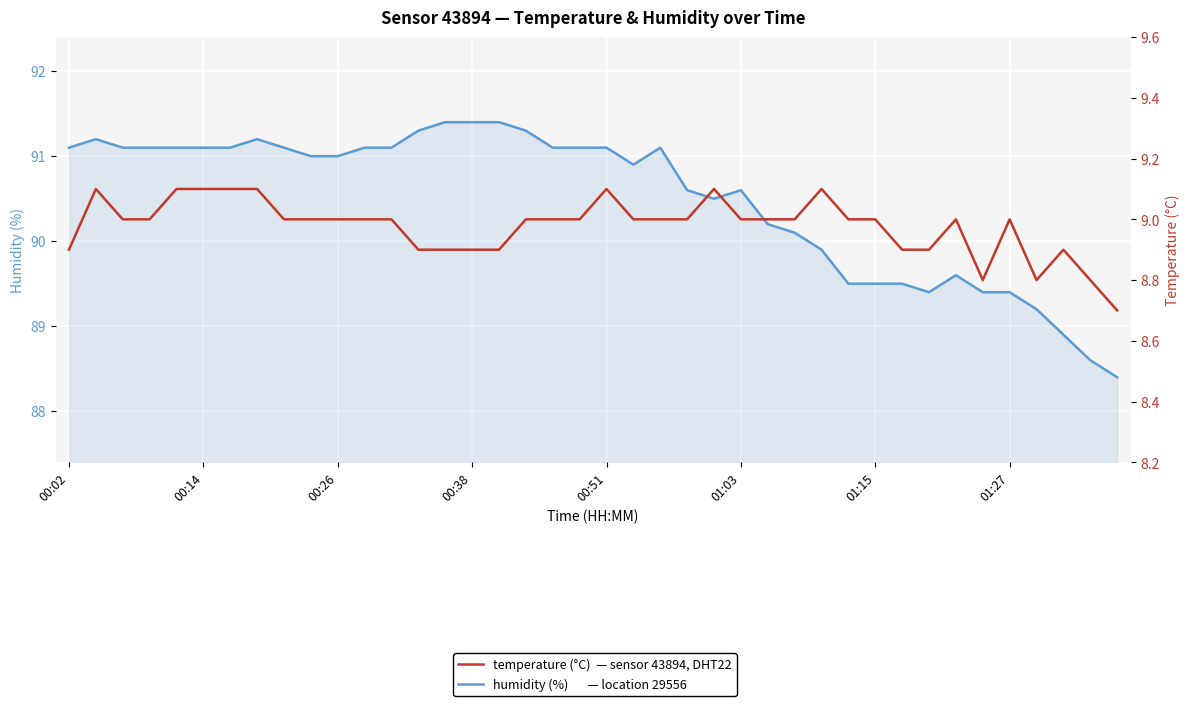

What is the sum of the temperature values at 01:27 and 9?

18.1